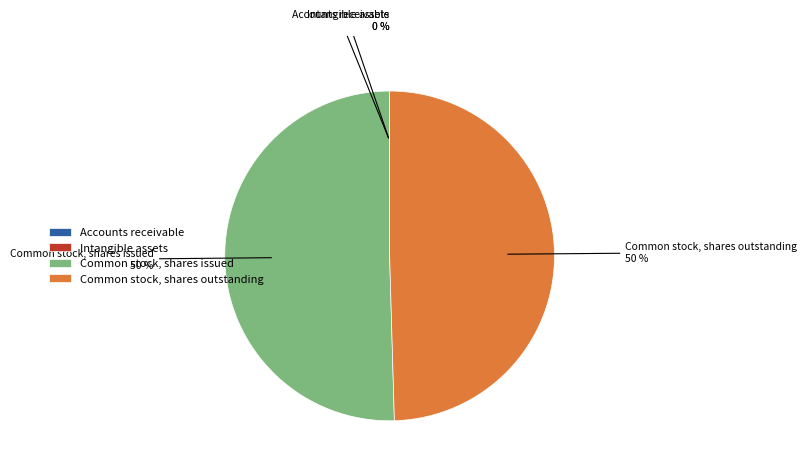

To the nearest percent, what percentage of the pie is Common stock, shares outstanding?

50%